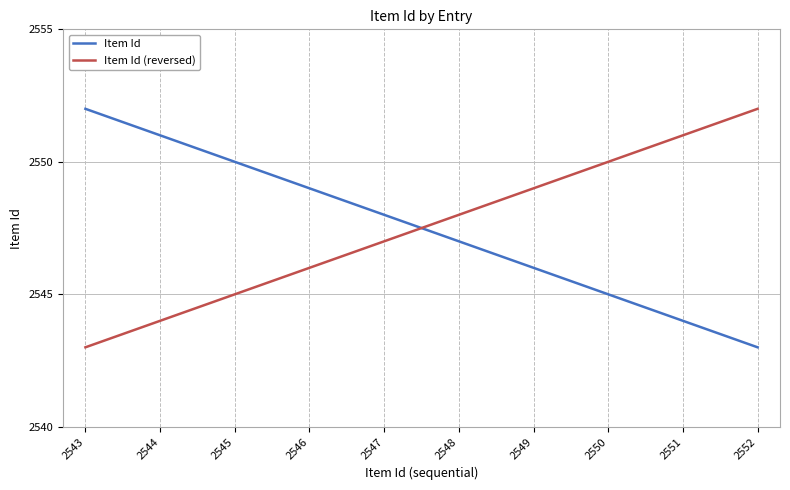

The Item Id series shows 2552 at 2543. True or false?

True